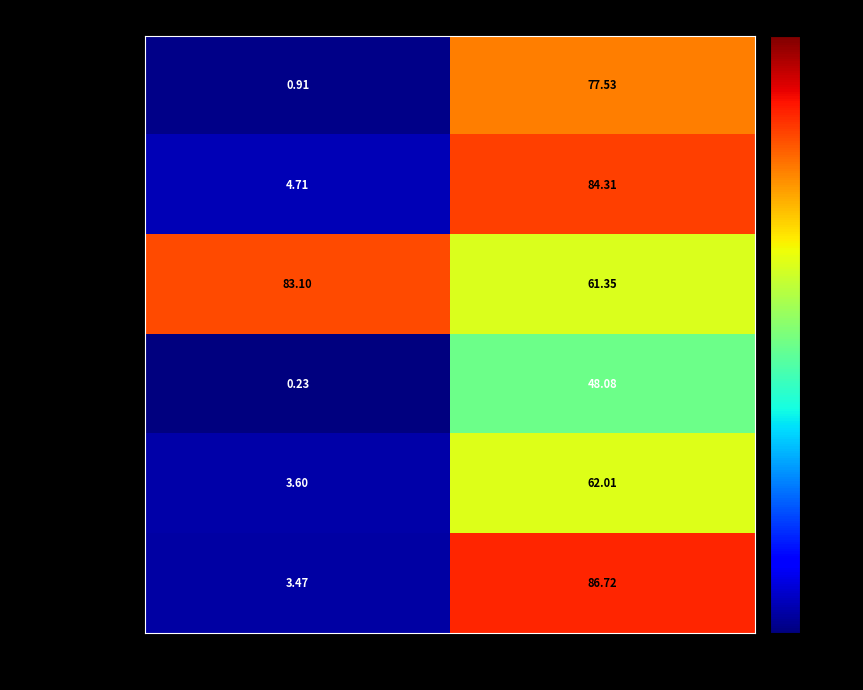

Which label corresponds to the largest value in the chart?

前年同期比(%)